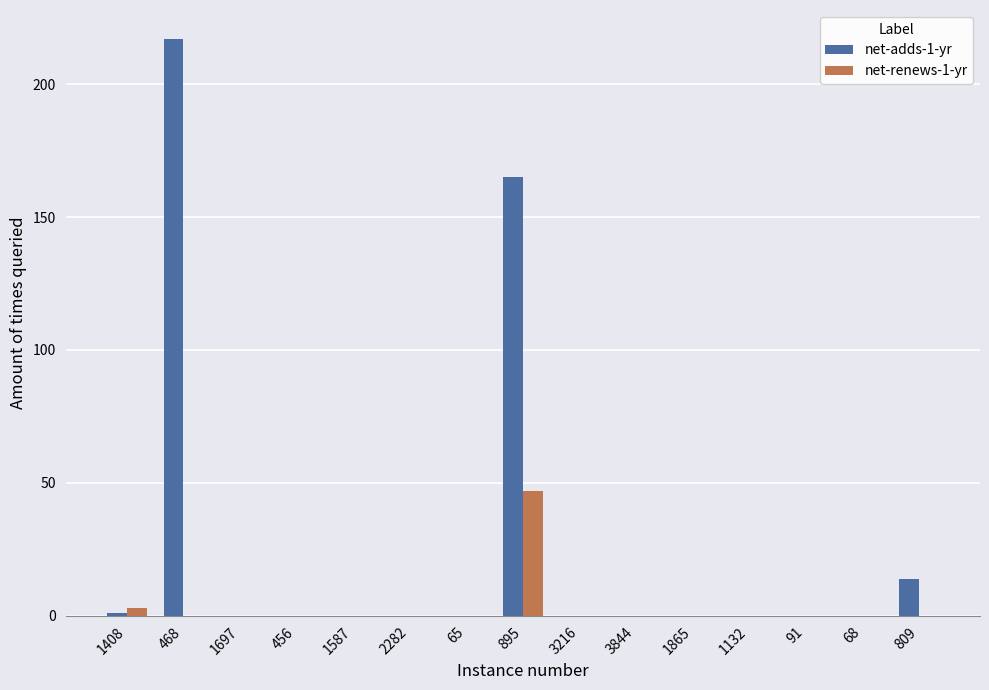

True or false: net-adds-1-yr has a value of 0 at 1697.

True